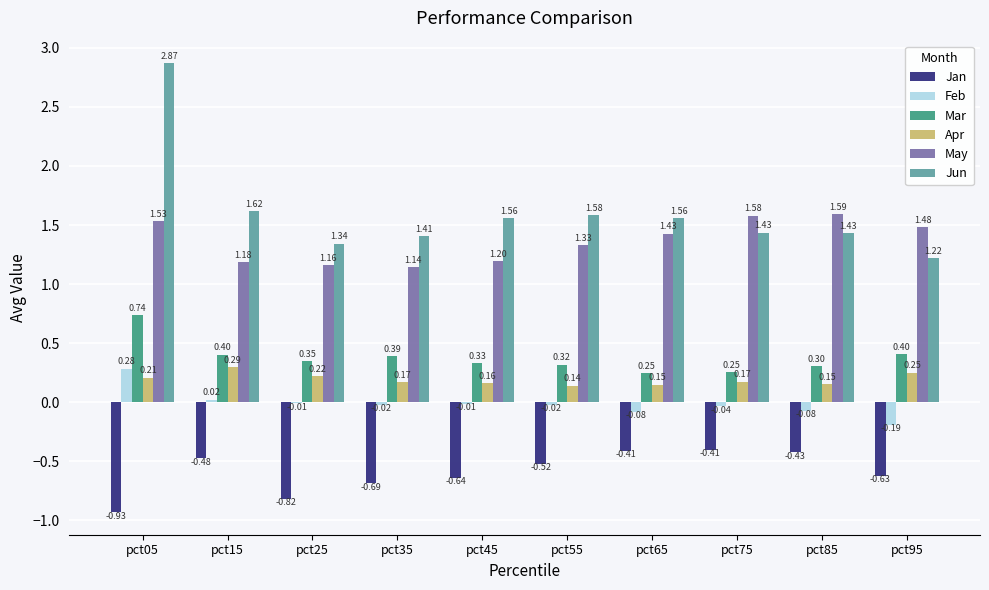

Which series changed the most between pct45 and pct55?

May